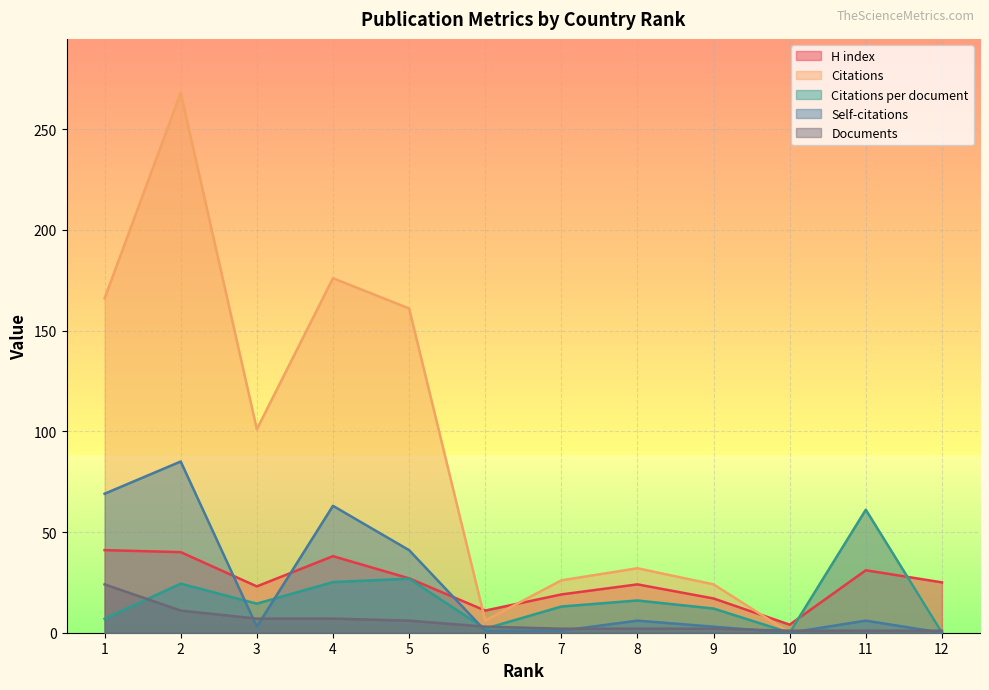

Between 2 and 12, which is larger?

2